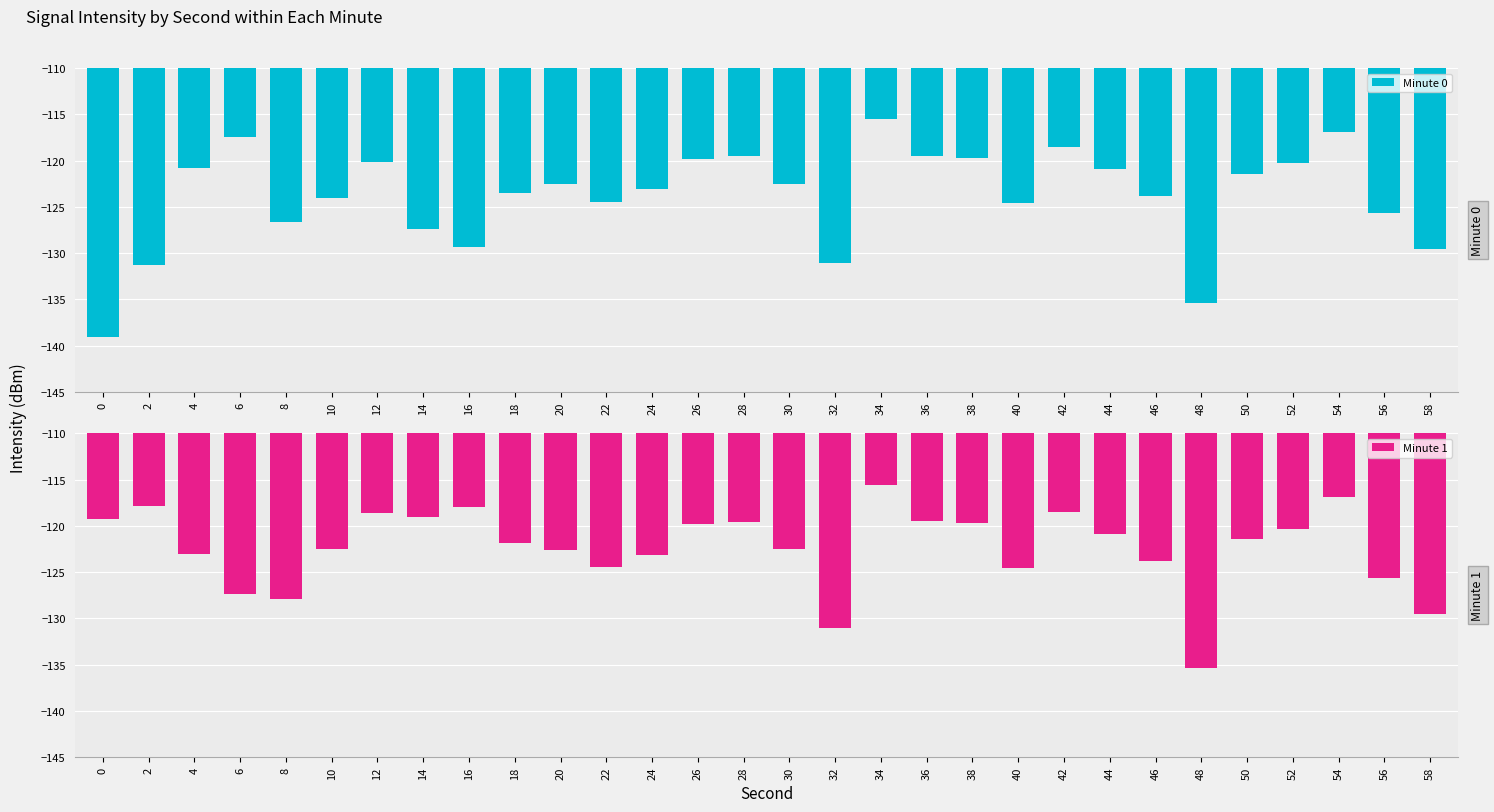

Reading right to left, extract all data points from this chart.

Minute 0: 58=-129.6	56=-125.7	54=-116.9	52=-120.3	50=-121.5	48=-135.4	46=-123.8	44=-120.9	42=-118.5	40=-124.5	38=-119.7	36=-119.5	34=-115.6	32=-131.0	30=-122.5	28=-119.5	26=-119.8	24=-123.1	22=-124.5	20=-122.6	18=-123.5	16=-129.3	14=-127.4	12=-120.2	10=-124.1	8=-126.6	6=-117.5	4=-120.8	2=-131.3	0=-139.1
Minute 1: 58=-129.6	56=-125.7	54=-116.9	52=-120.3	50=-121.5	48=-135.4	46=-123.8	44=-120.9	42=-118.5	40=-124.5	38=-119.7	36=-119.5	34=-115.6	32=-131.0	30=-122.5	28=-119.5	26=-119.8	24=-123.1	22=-124.5	20=-122.6	18=-121.9	16=-117.9	14=-119.1	12=-118.6	10=-122.5	8=-127.9	6=-127.3	4=-123.0	2=-117.8	0=-119.3